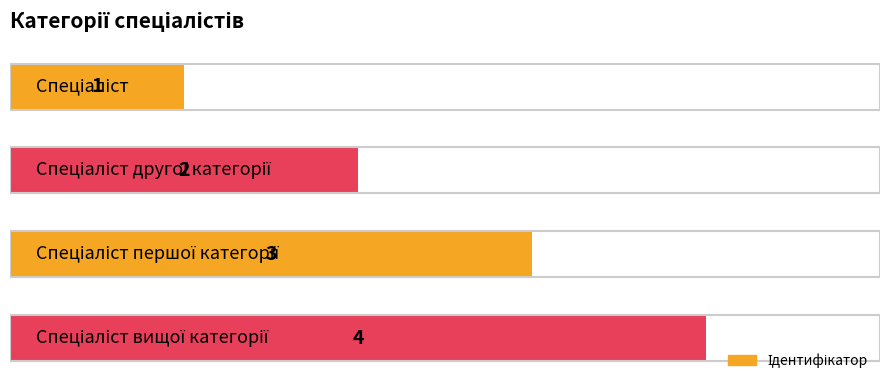

List the labels in order of value, smallest first.

0.0, 1.0, 2.0, 3.0